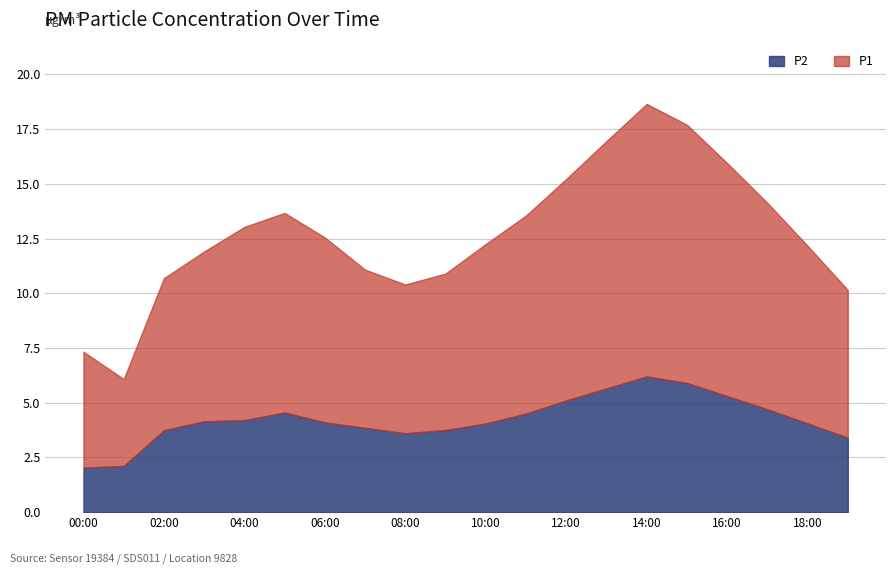

What is the total value across all series at 11:00?

13.6